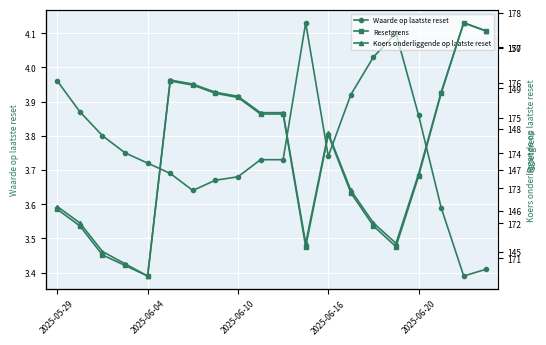

How many interior local valleys does the Resetgrens series have?

3